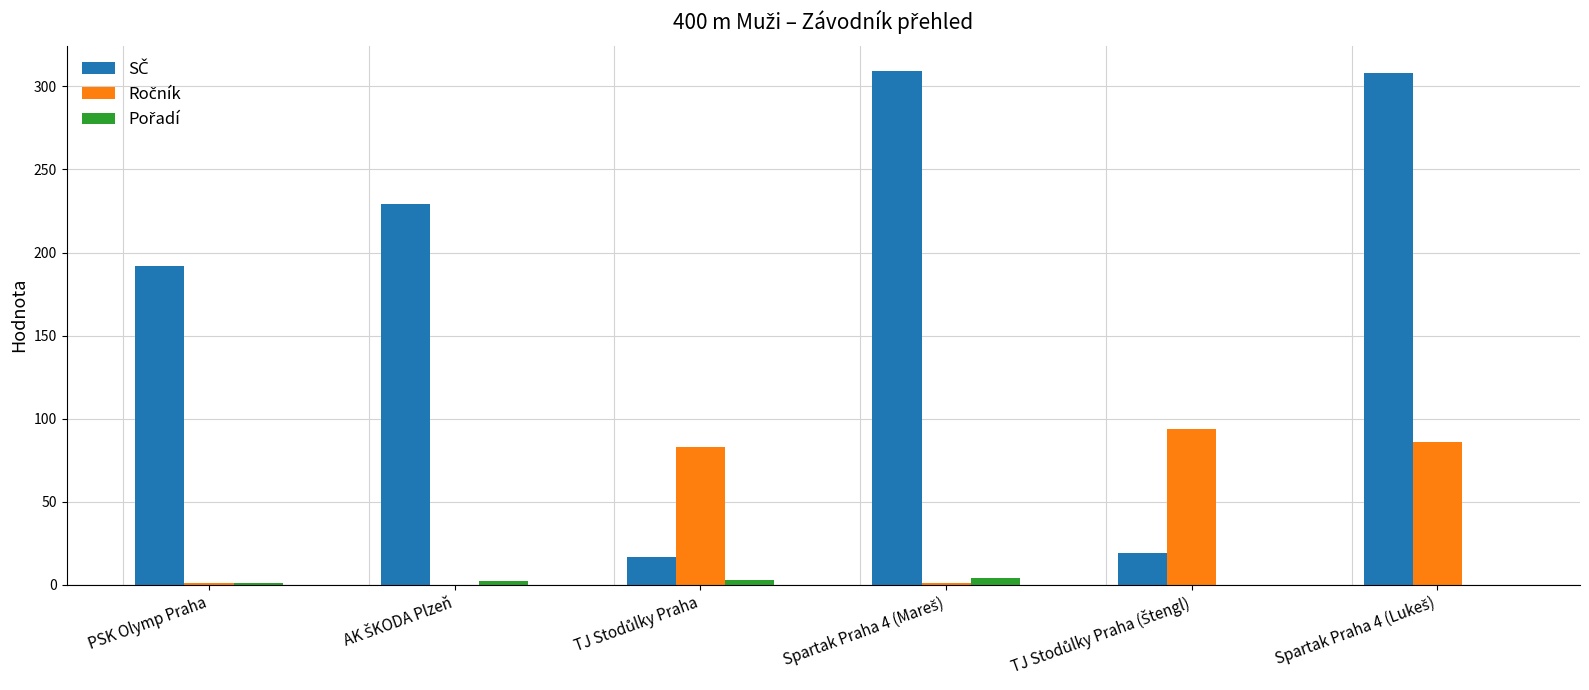

What is the greatest value displayed?

309